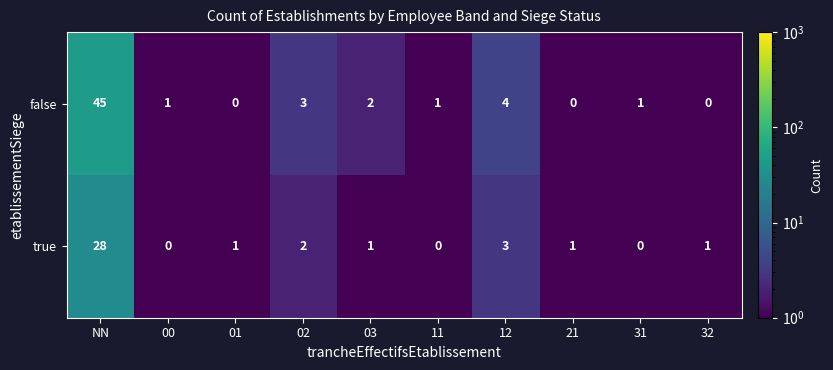

What is the highest value of the false series?

45